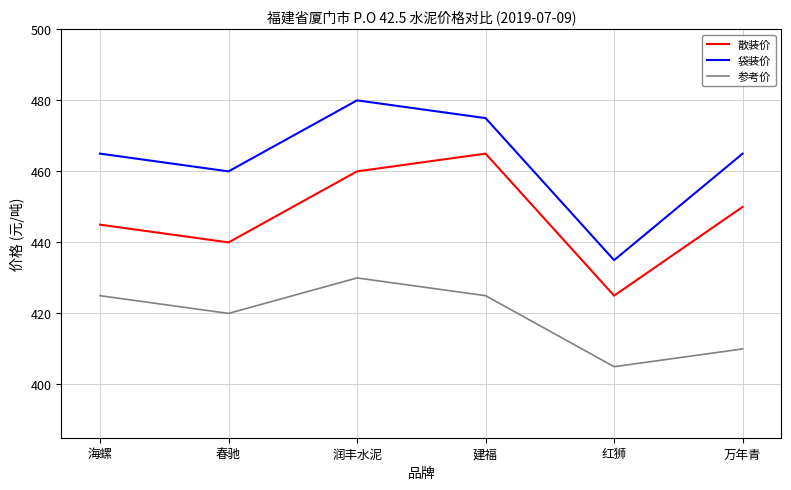

True or false: 散装价 and 参考价 cross at least once.

False